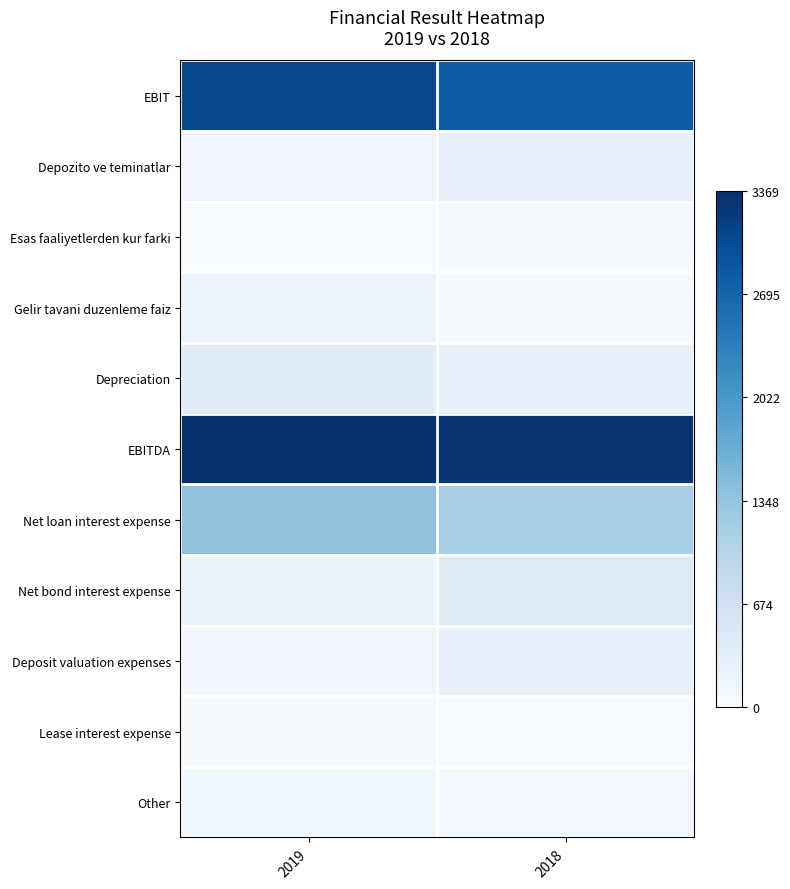

Reading left to right, what are all the values shown in this chart?

EBIT: 2019=3064.2	2018=2811.2
Depozito ve teminatlar: 2019=114.4	2018=242.7
Esas faaliyetlerden kur farki: 2019=3.8	2018=44.1
Gelir tavani duzenleme faiz: 2019=185.9	2018=44.2
Depreciation: 2019=372.9	2018=258.2
EBITDA: 2019=3369.3	2018=3312.0
Net loan interest expense: 2019=1375.2	2018=1162.3
Net bond interest expense: 2019=211.5	2018=430.2
Deposit valuation expenses: 2019=114.4	2018=242.7
Lease interest expense: 2019=35.6	2018=0.0
Other: 2019=131.6	2018=103.4